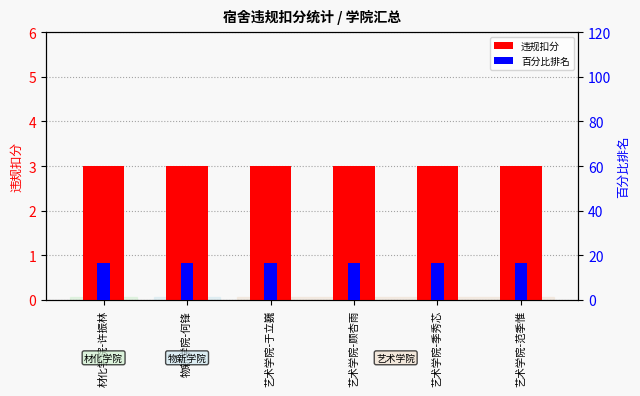

Reading left to right, what are all the values shown in this chart?

违规扣分: 3.0	3.0	3.0	3.0	3.0	3.0
百分比排名: 16.7	16.7	16.7	16.7	16.7	16.7